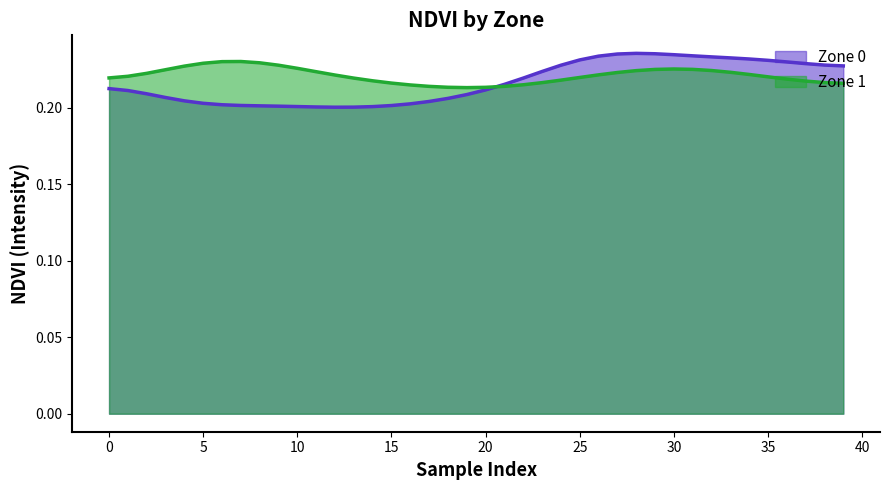

Which series has the widest spread of values?

Zone 0